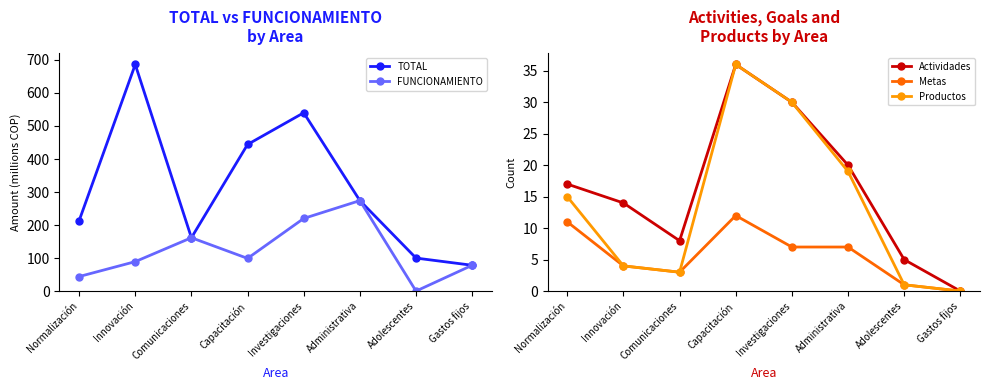

What is the sum of the Productos values at Capacitación and Administrativa?

55